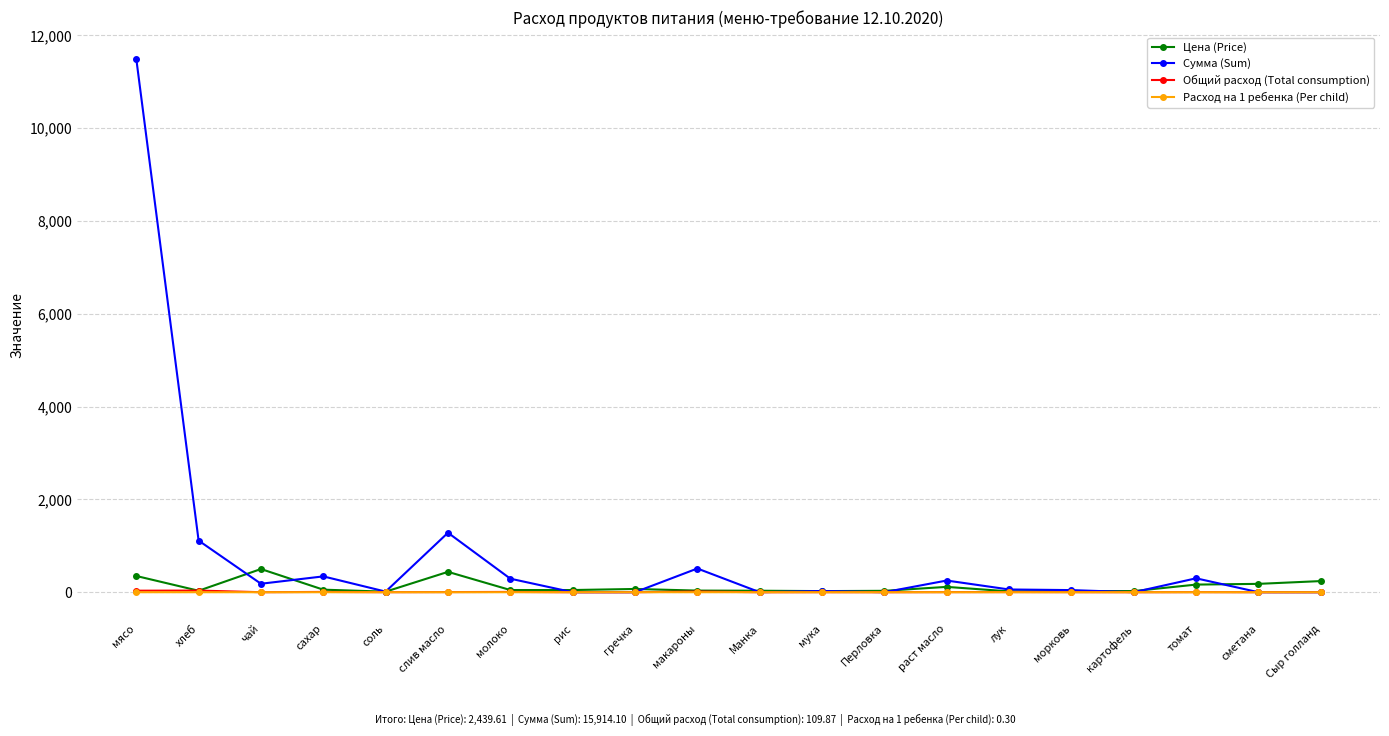

Which category has the highest value across all series?

мясо